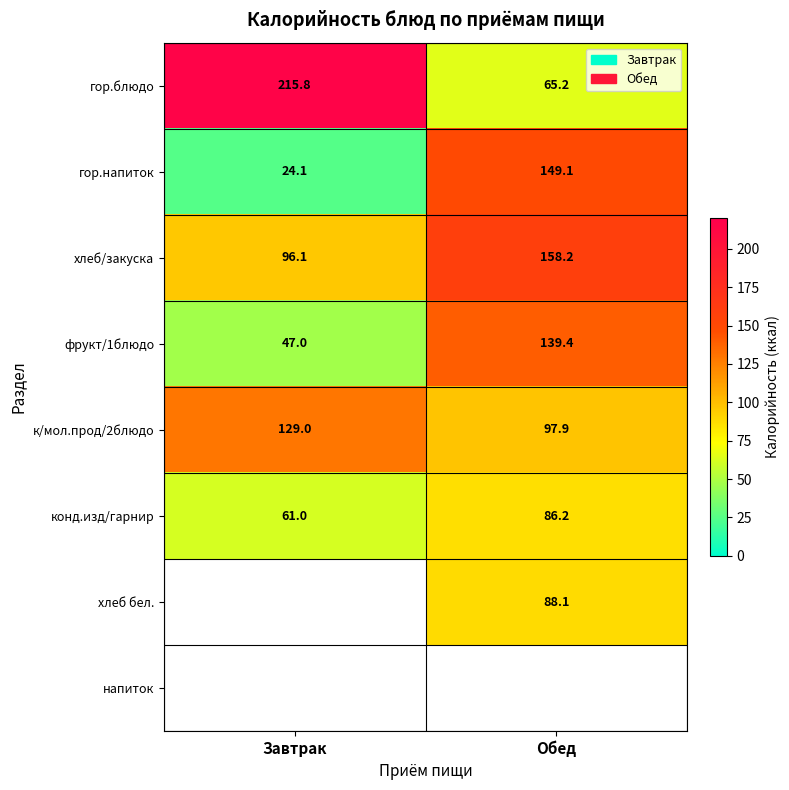

What is the average value of the к/мол.прод/2блюдо series?

113.5